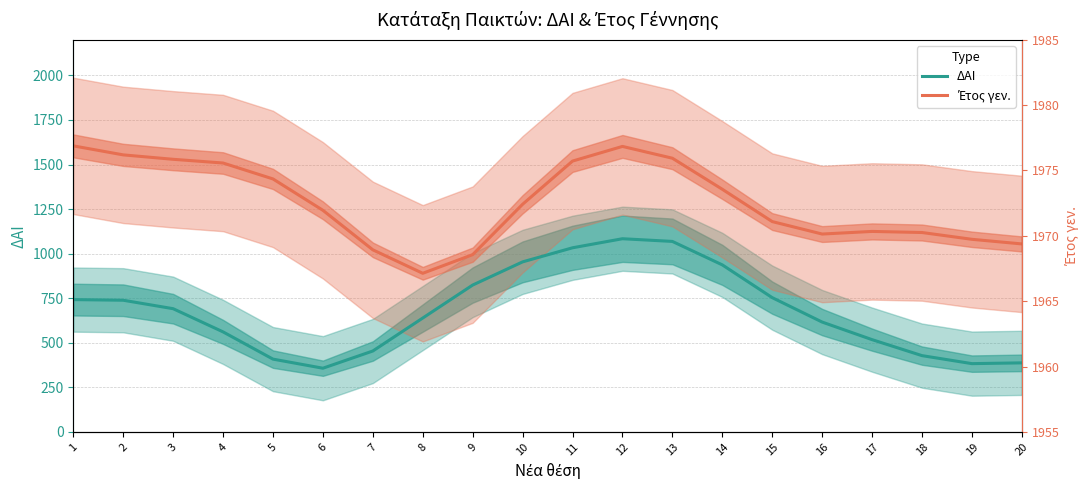

Rank the series by their average value, from highest to lowest.

Έτος γεν., ΔΑΙ